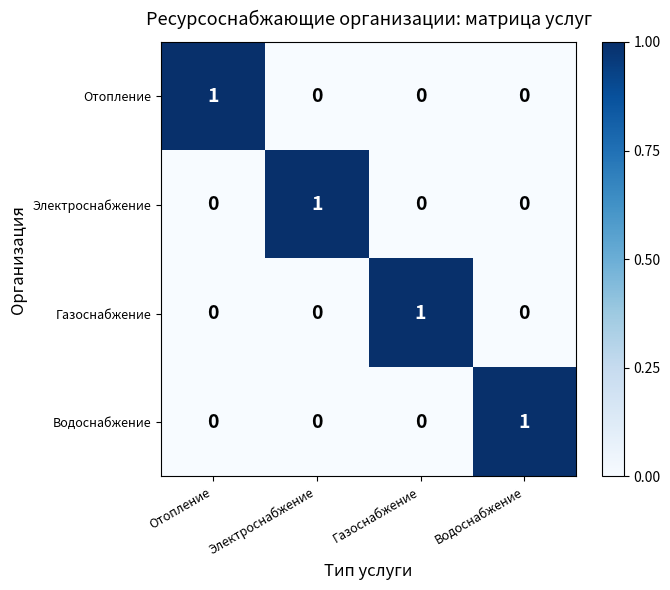

Count the number of data series in this chart.

4